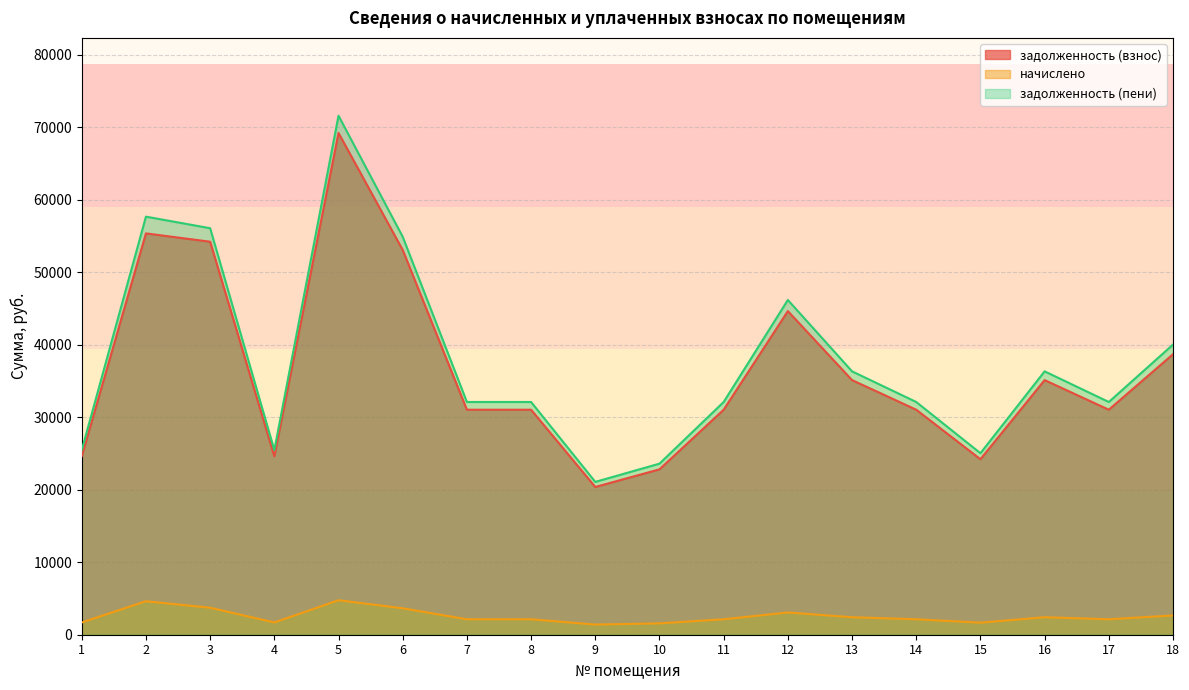

The value of задолженность (пени) at 4 is 25458.3. True or false?

True